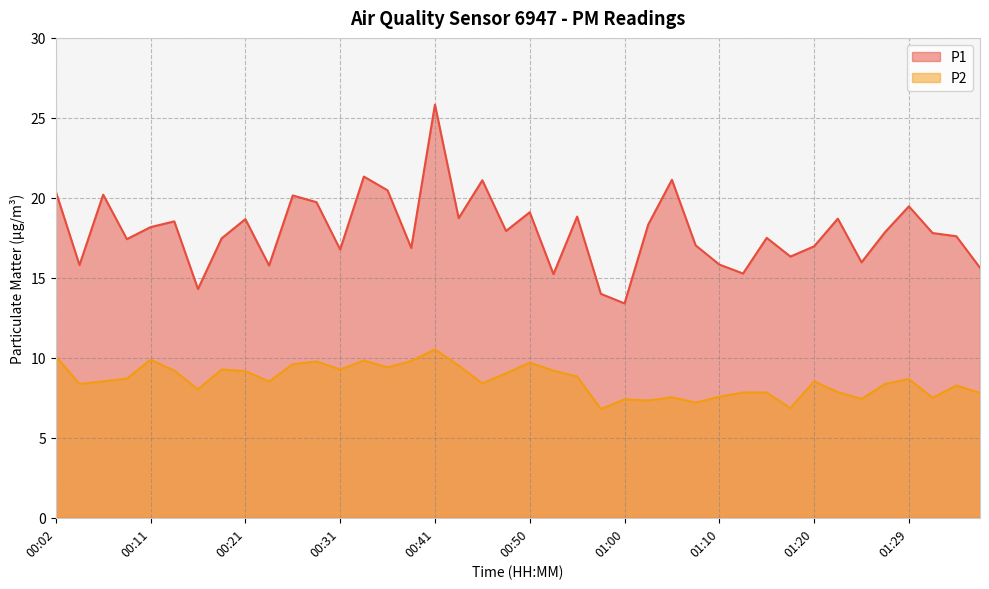

Count the number of data series in this chart.

2